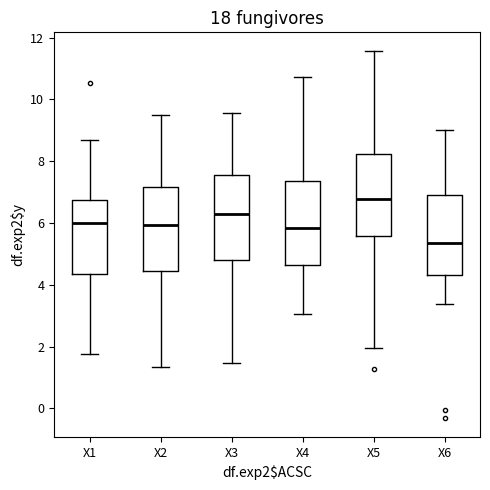

Where does the lower whisker of the box for X1 end on the y-axis? The values are not printed on the chart, so give them approximately, as read against the axis.

1.8